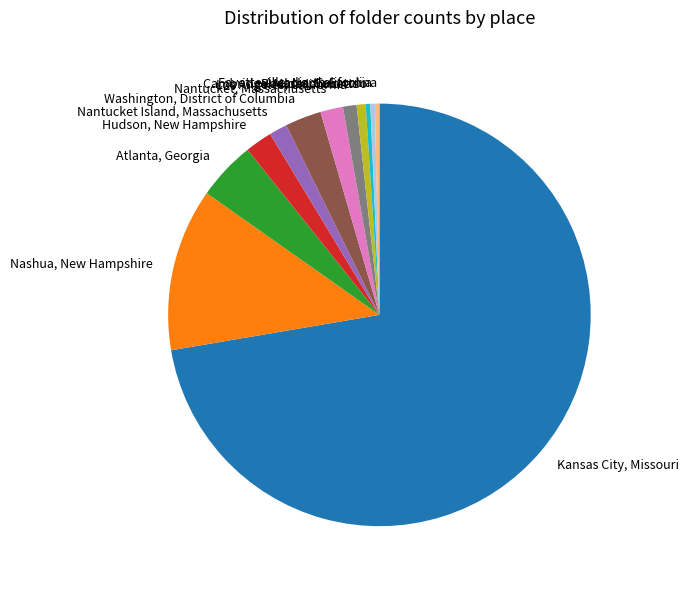

Is Hudson, New Hampshire the majority of the pie?

No